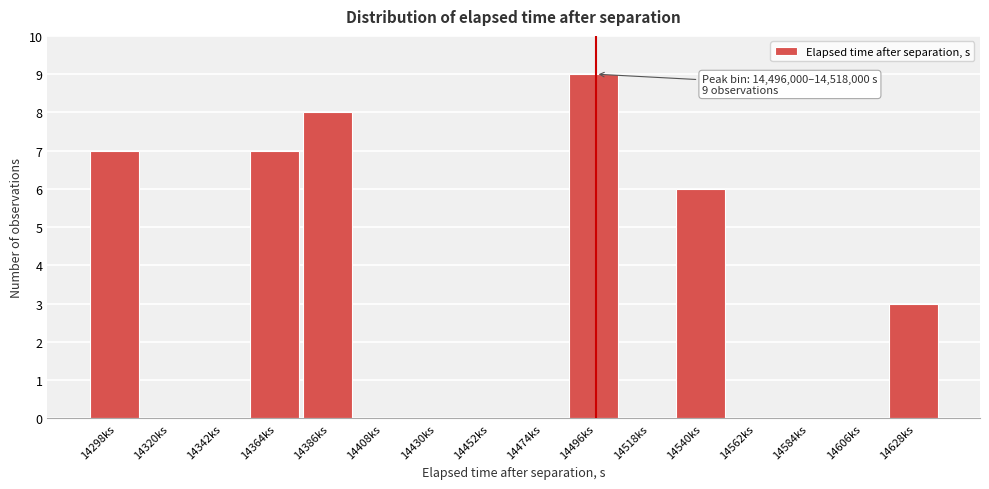

Reading right to left, list all the values displayed in this chart.

14628ks=3	14606ks=0	14584ks=0	14562ks=0	14540ks=6	14518ks=0	14496ks=9	14474ks=0	14452ks=0	14430ks=0	14408ks=0	14386ks=8	14364ks=7	14342ks=0	14320ks=0	14298ks=7